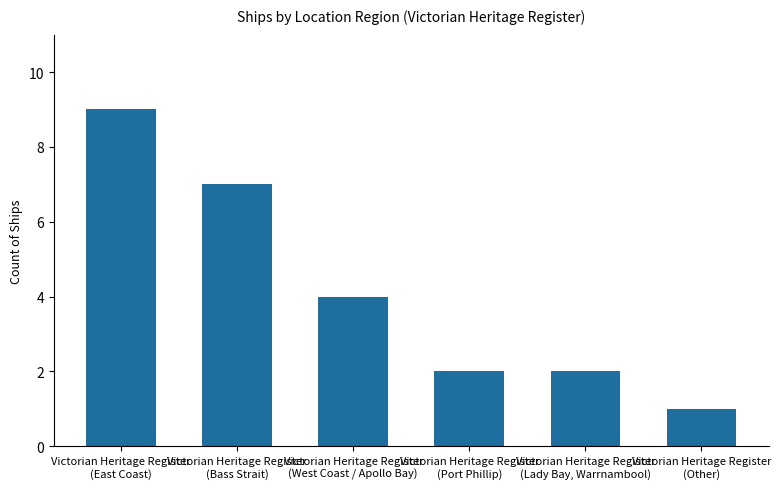

What is the greatest value displayed?

9